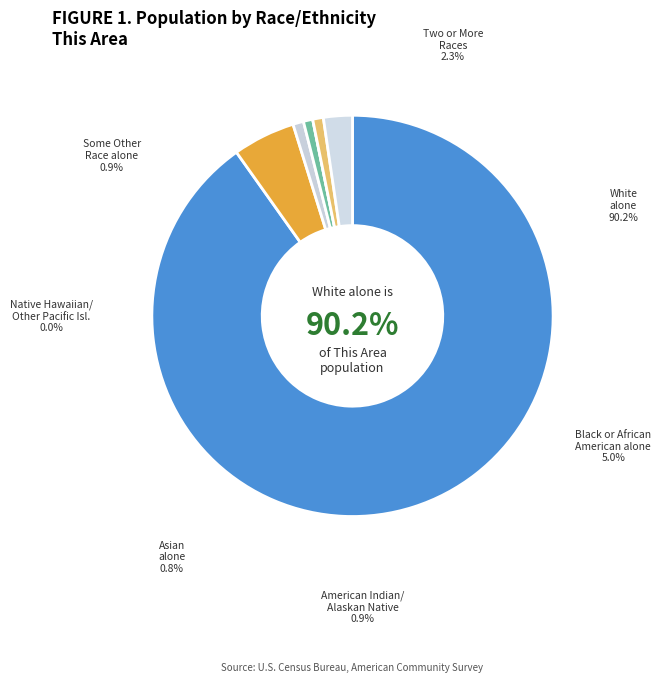

Which category accounts for the majority?

White alone